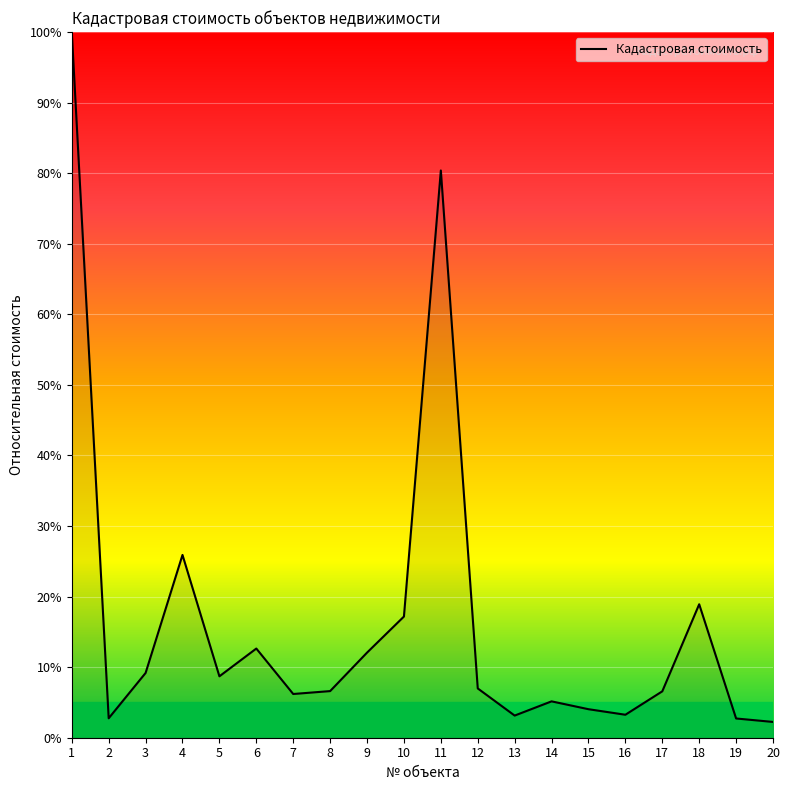

At which label is the value closest to 51?

4